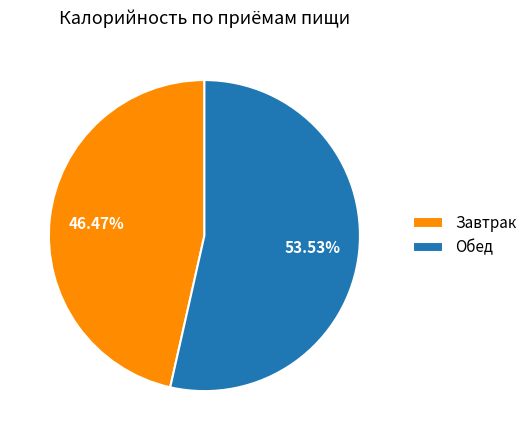

To the nearest percent, what percentage of the pie is Обед?

54%